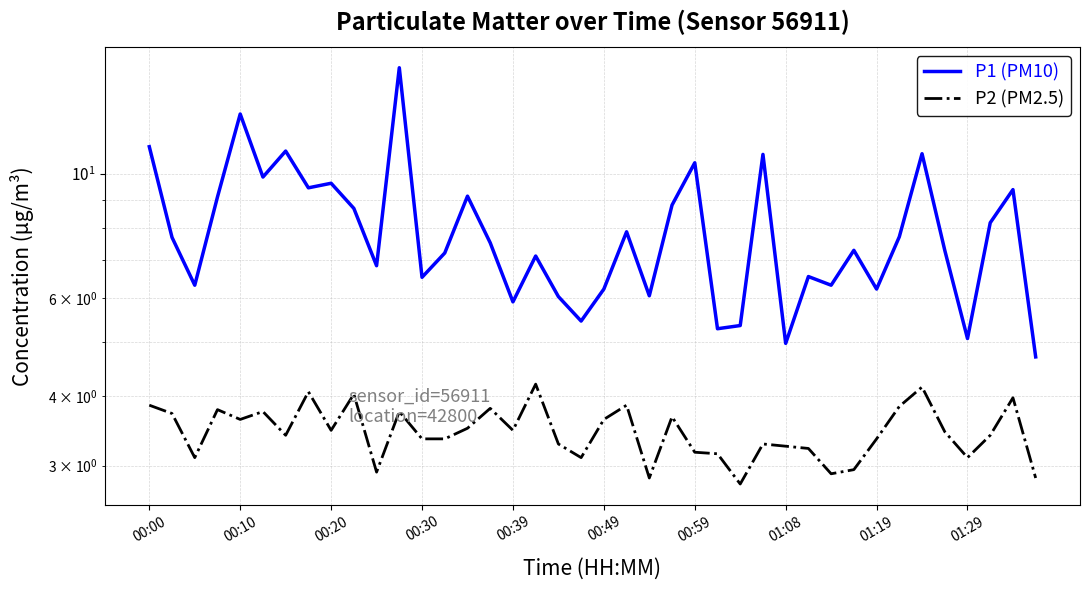

Is this an area chart (filled region under the line)?

No